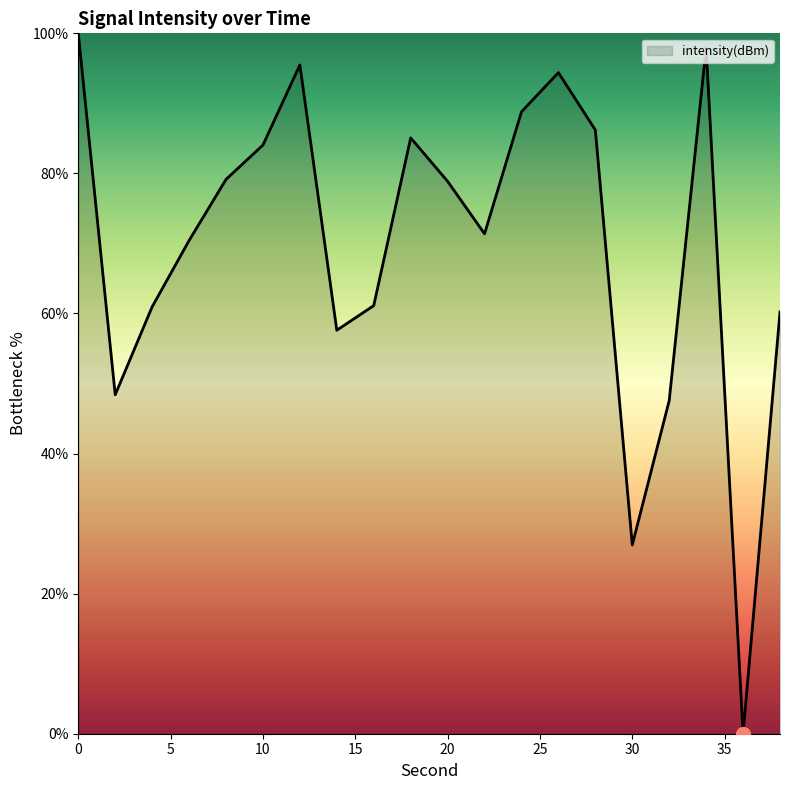

What is the difference between the maximum and minimum values?

100.0